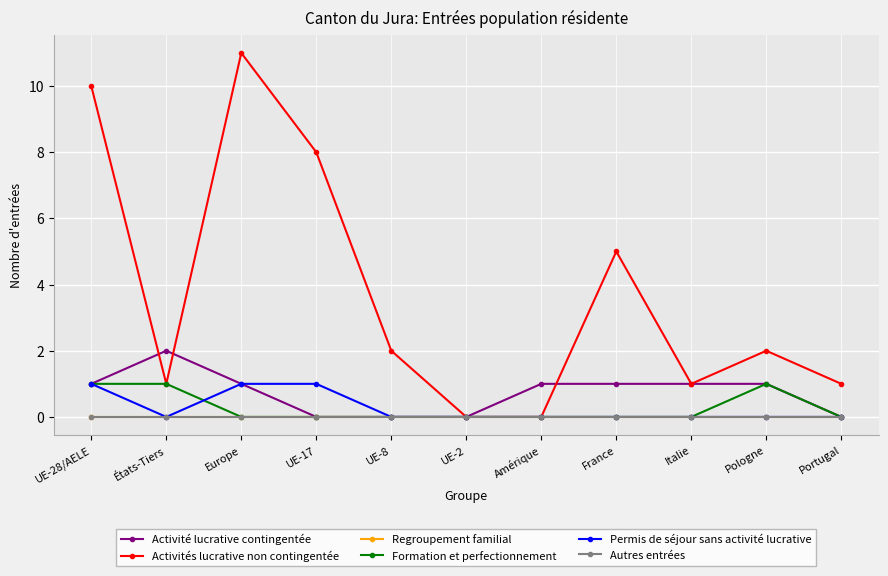

Does the chart display data point markers on the line(s)?

Yes